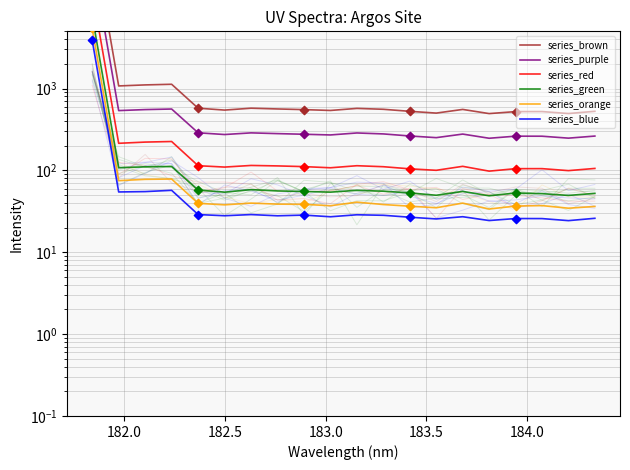

Is the value of series_brown at 14 greater than the value of series_purple at 11?

Yes